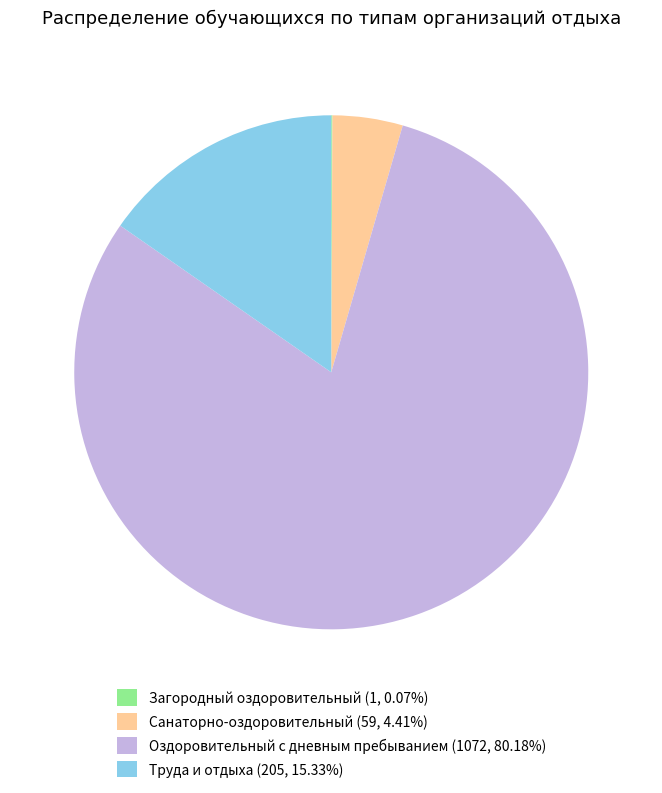

Is there a majority slice in this chart?

Yes